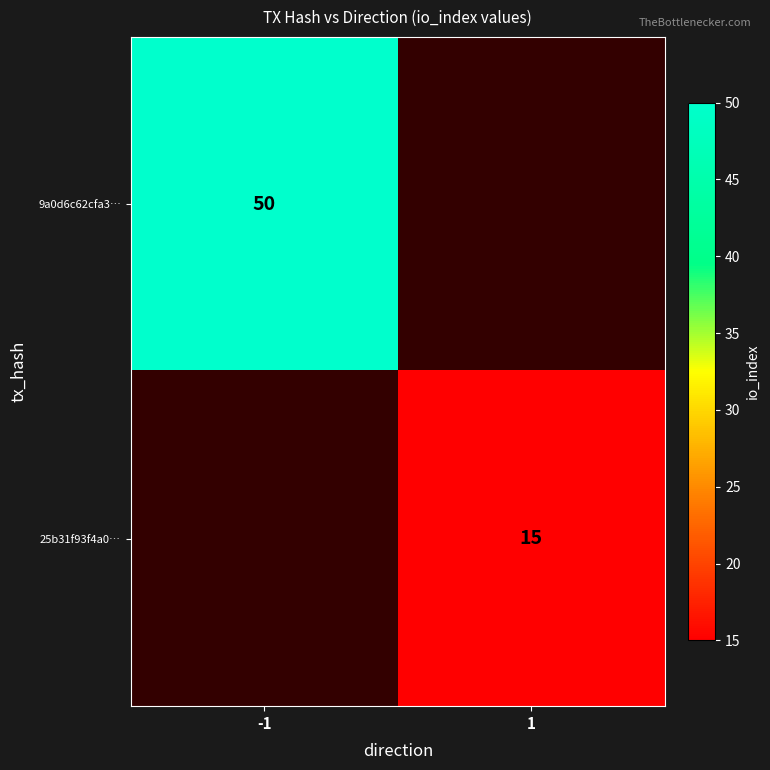

Is the value of 9a0d6c62cfa3… at -1 greater than the value of 25b31f93f4a0… at 1?

Yes